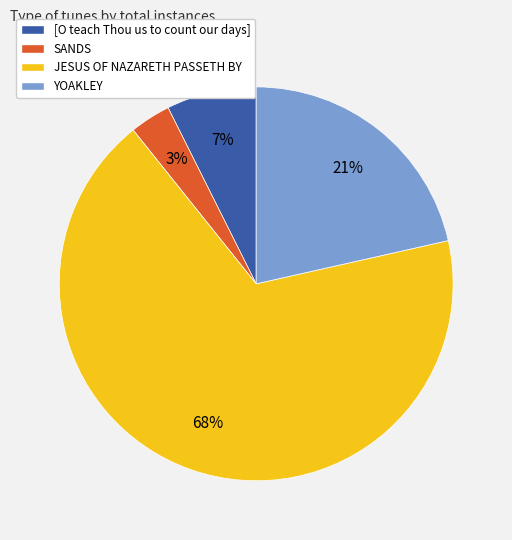

To the nearest percent, what percentage of the pie is YOAKLEY?

21%